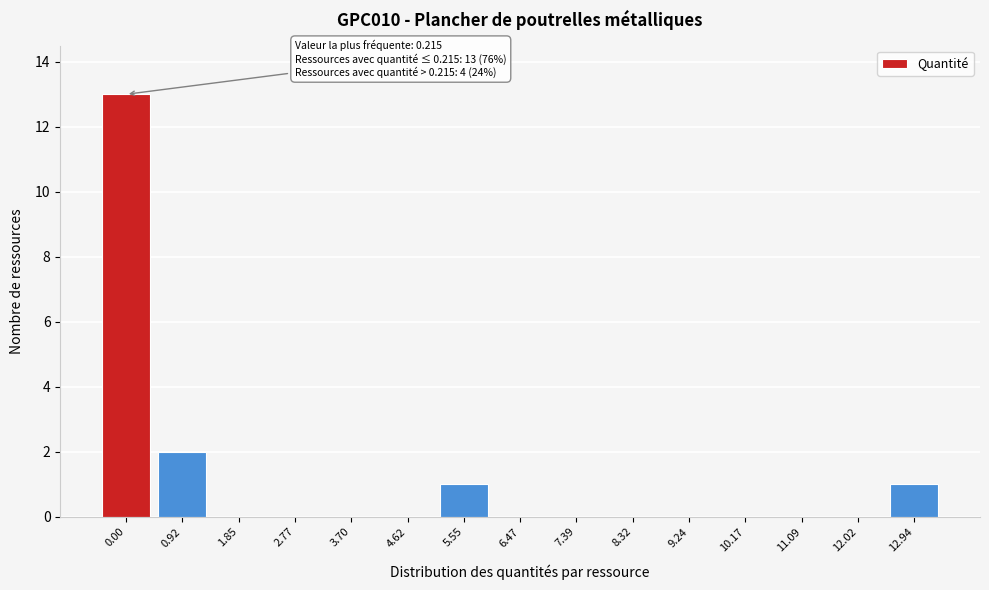

At which label is the value closest to 6?

0.92